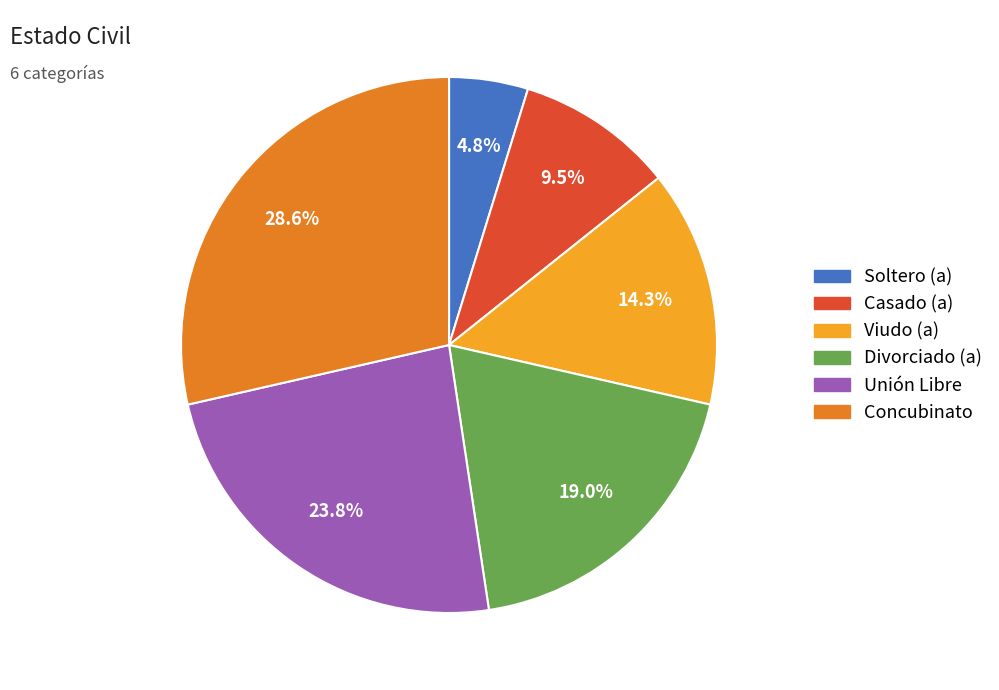

What is the ratio of the value at Unión Libre to the value at Viudo (a)?

1.7